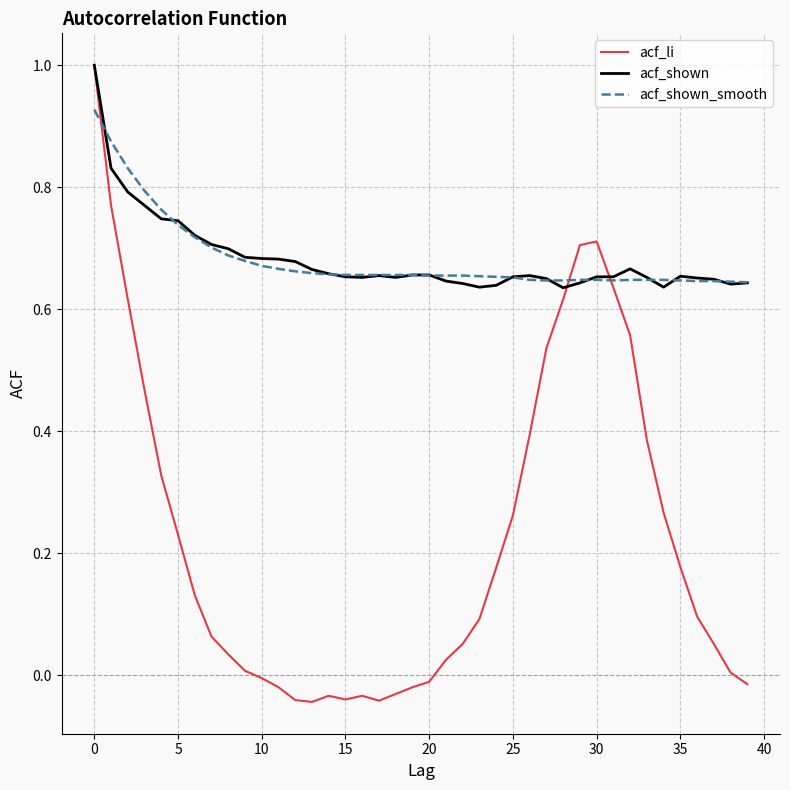

What is the highest value of the acf_li series?

1.0